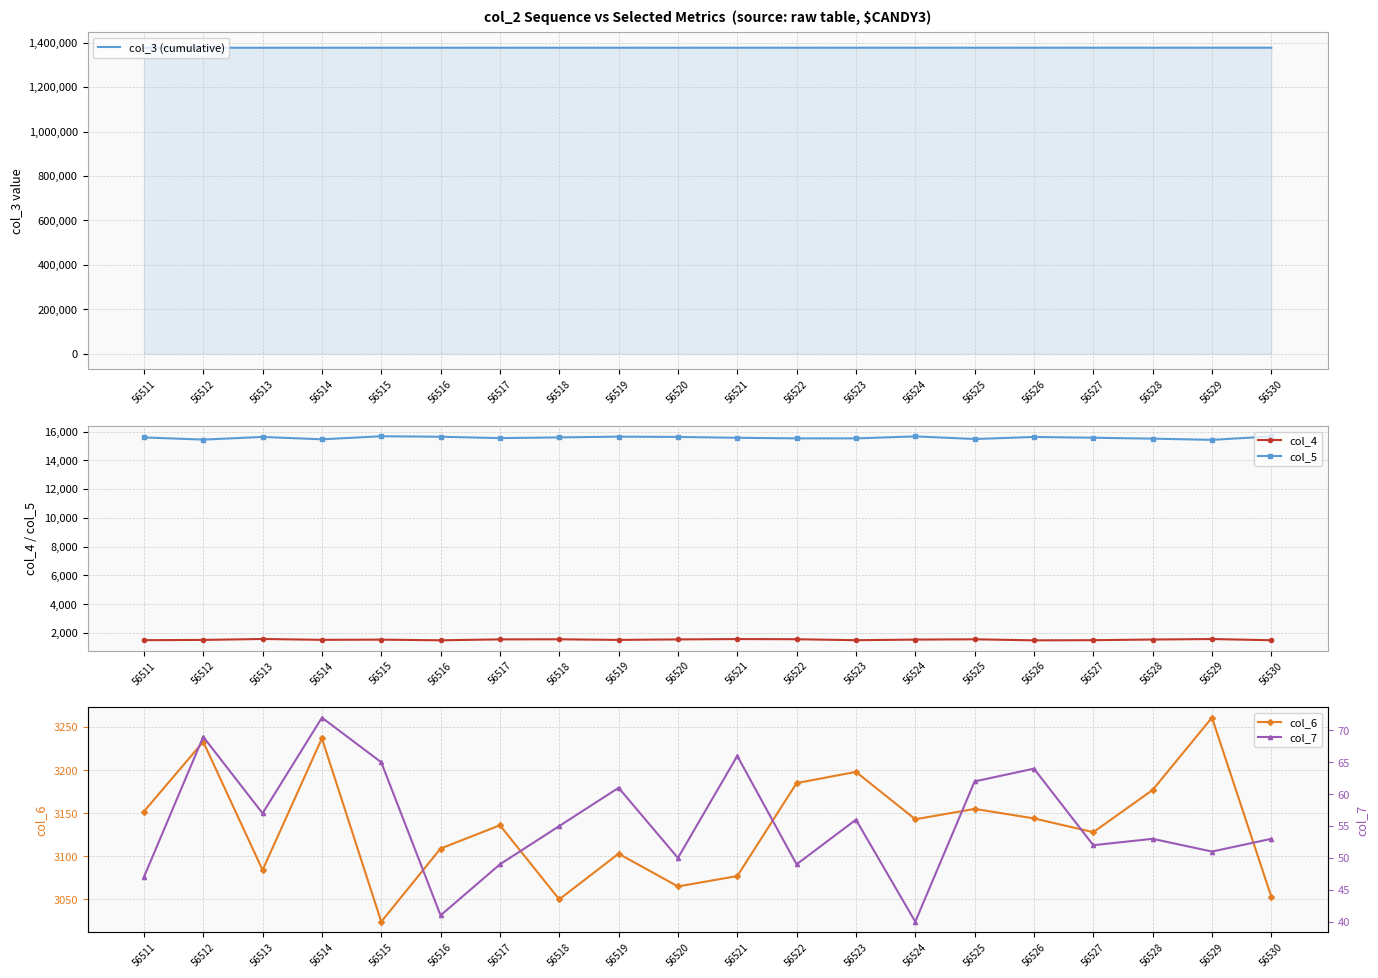

What is the maximum value shown in the chart?

1377348